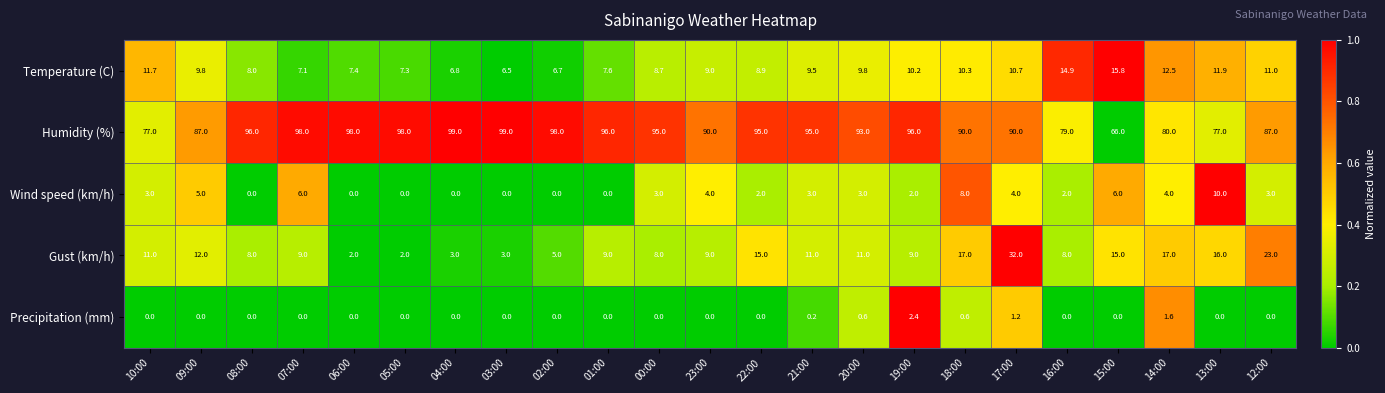

What is the difference between the Temperature (C) values at 23:00 and 06:00?

1.6